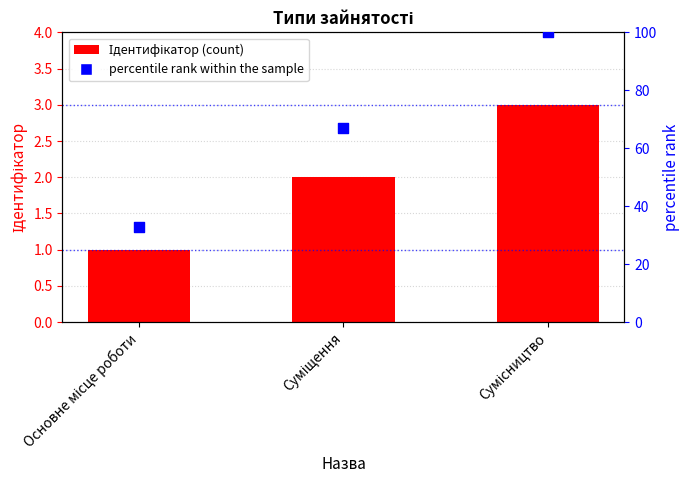

Which series contains the highest Y value?

percentile rank within the sample